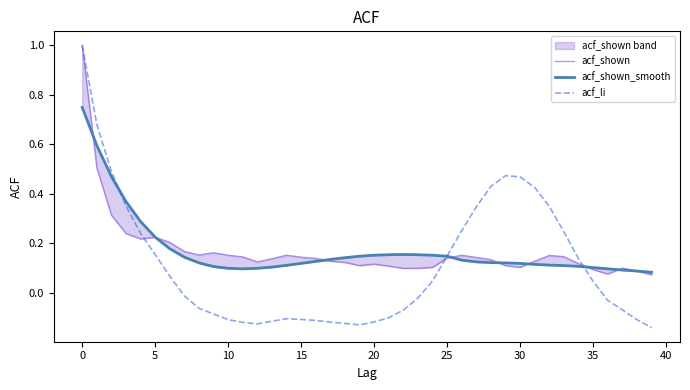

How many interior local peaks does the acf_shown_smooth series have?

1